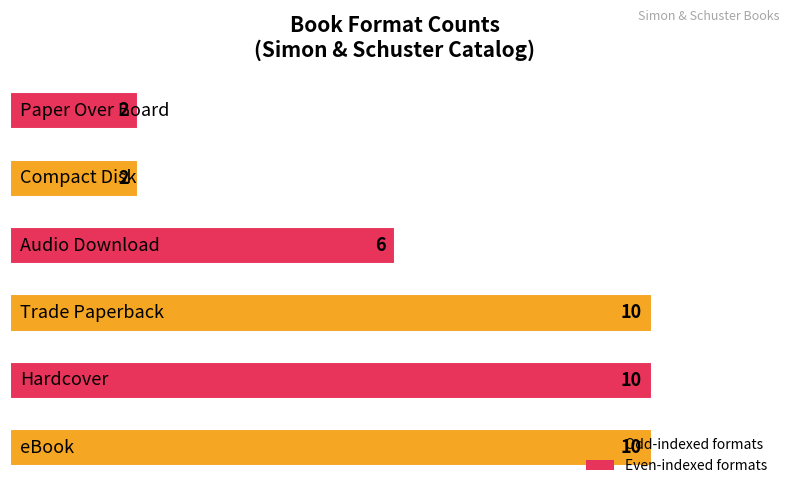

Count the values in the range 2 to 10.

6